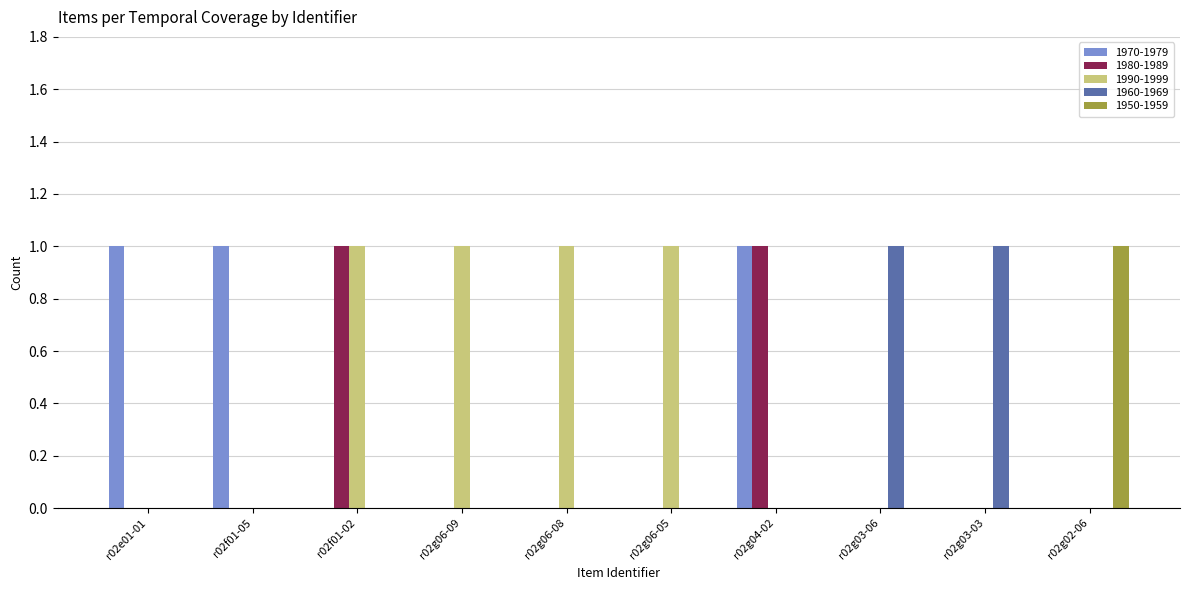

How many series are shown in this chart?

5